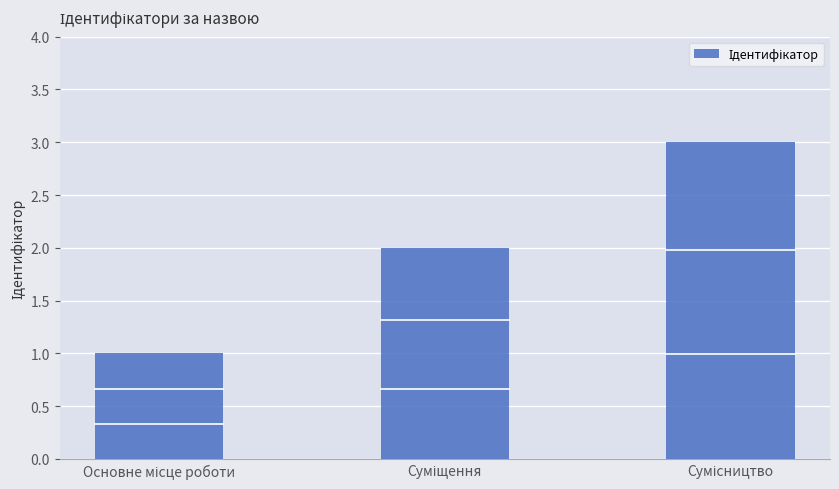

What is the average value?

2